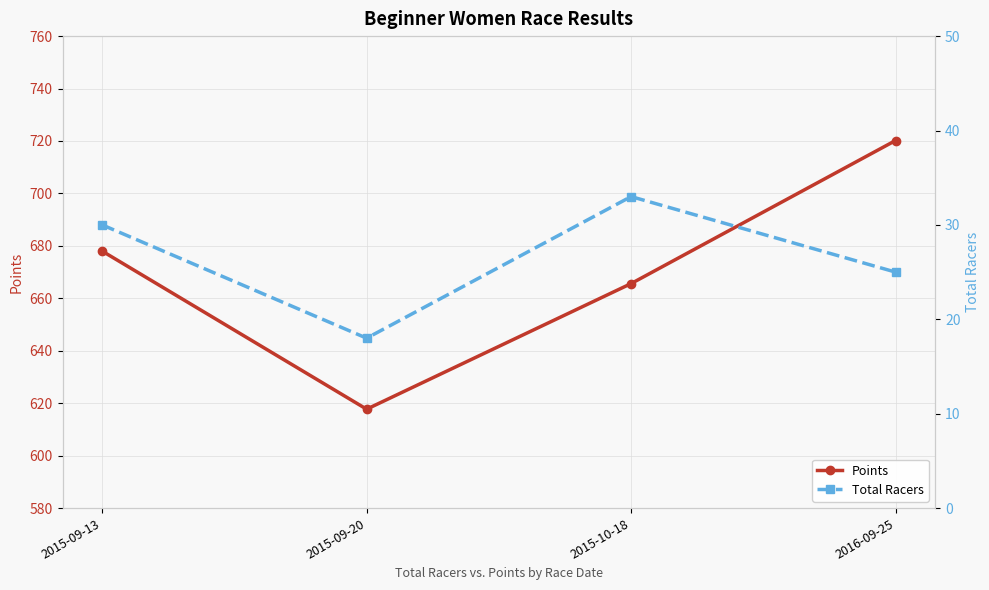

What is the value of the Points point at the 1st from the left?

678.0